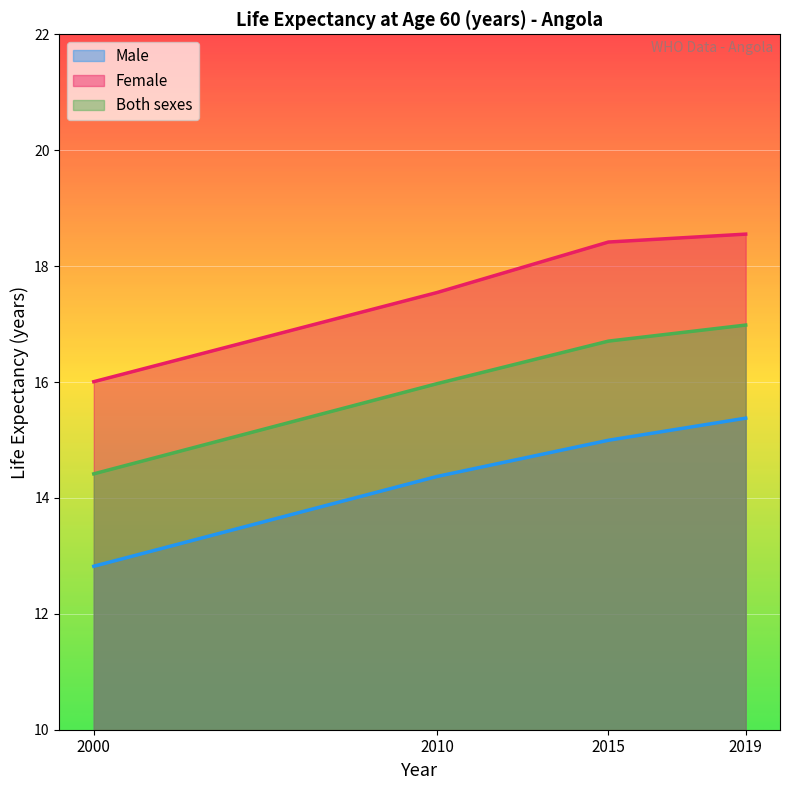

Reading left to right, transcribe all the data shown in this chart.

Male: 2000=12.8	2010=14.4	2015=15.0	2019=15.4
Female: 2000=16.0	2010=17.5	2015=18.4	2019=18.6
Both sexes: 2000=14.4	2010=16.0	2015=16.7	2019=17.0